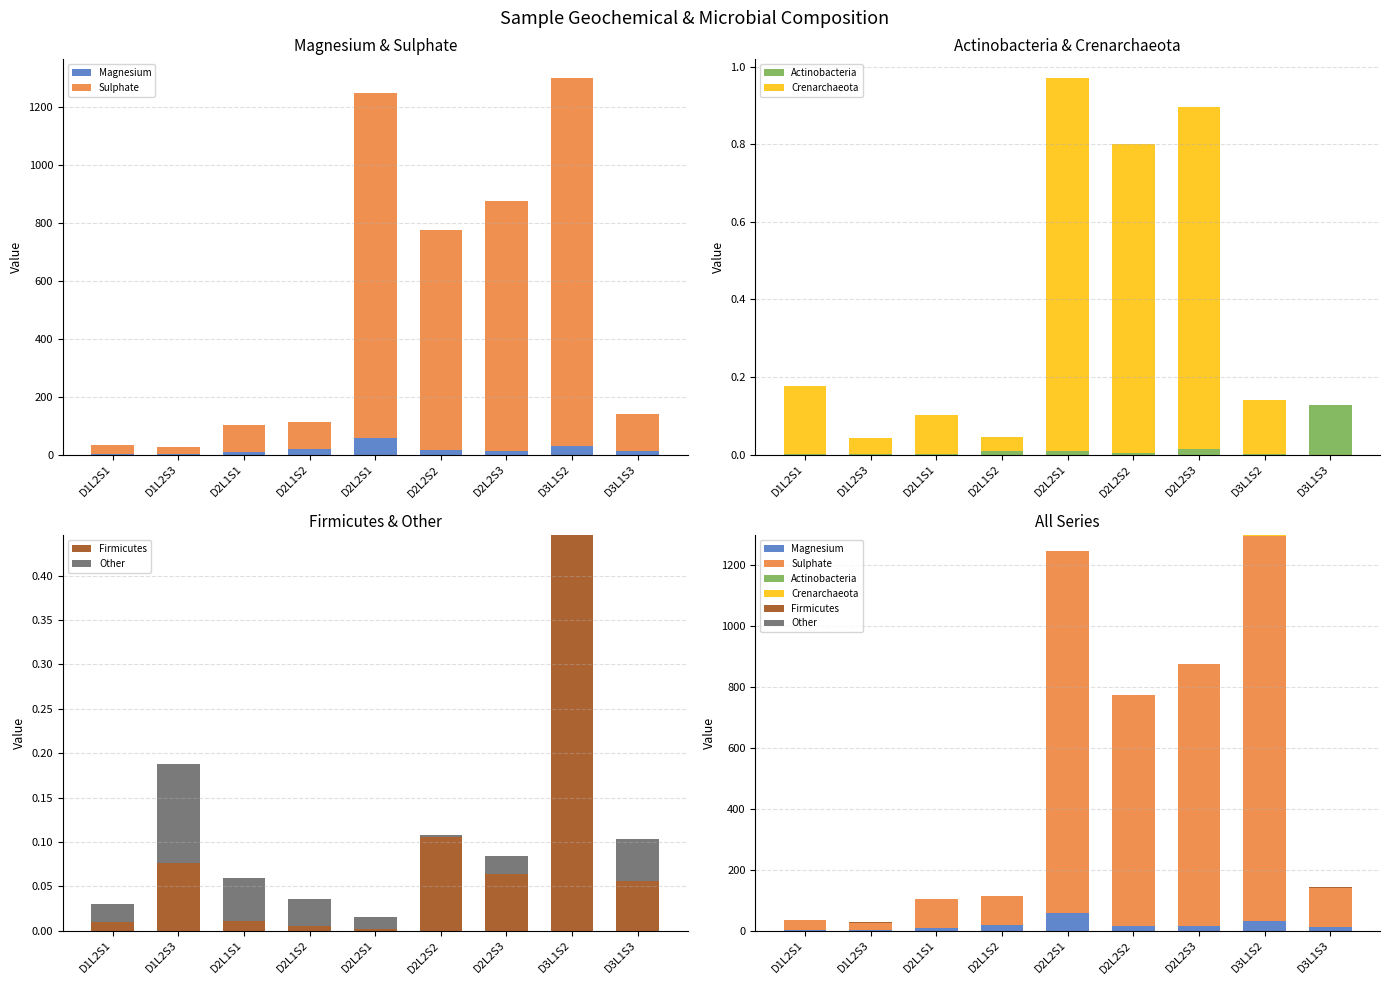

Between D2L1S2 and D2L2S3, which series saw the biggest shift?

Sulphate